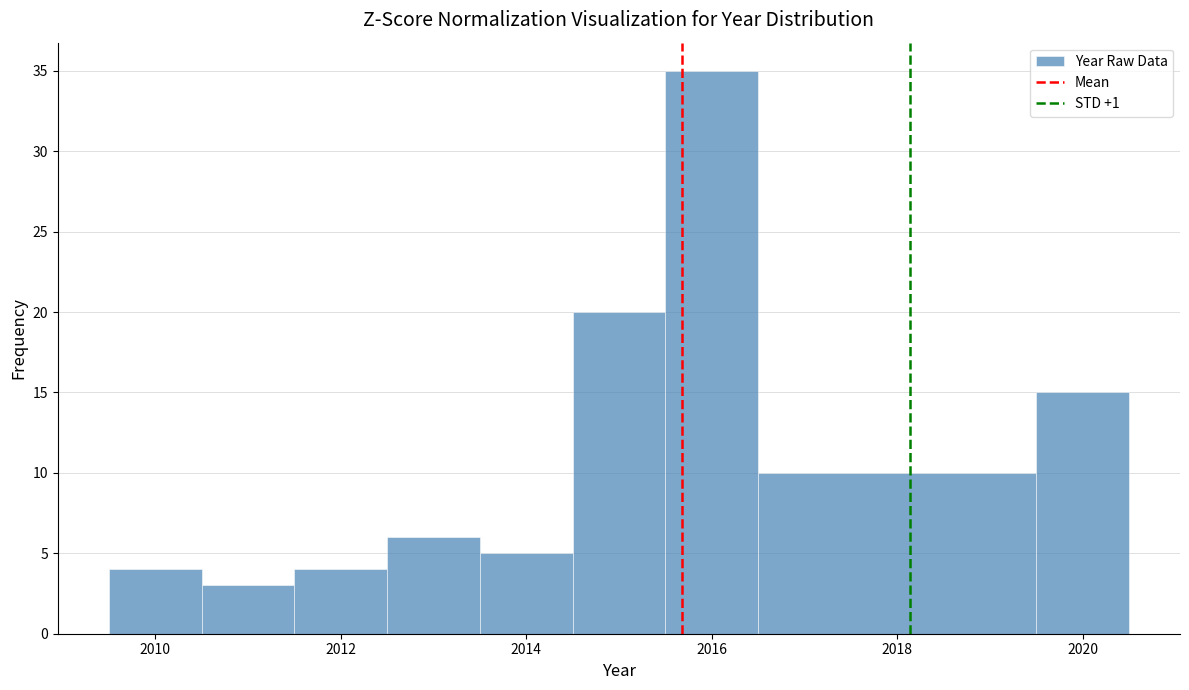

How tall is the bar that spans 2010.5 to 2011.5 on the x-axis? Neither the bar edges nor the heights are printed on the chart, so give them approximately, as read against the axes.

3